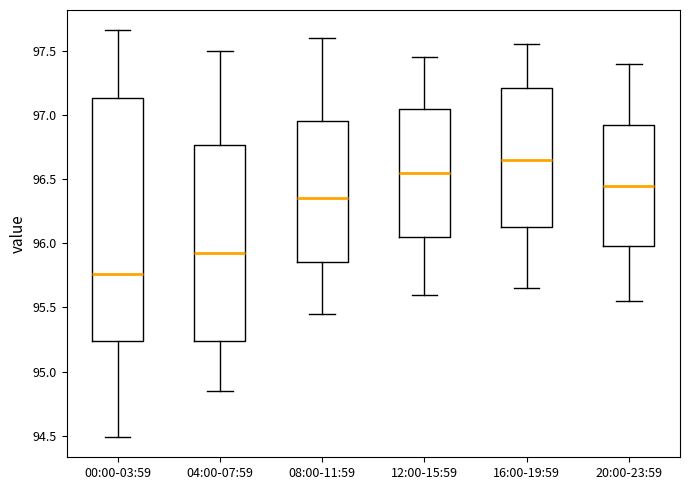

Where does the lower whisker of the box for 08:00-11:59 end on the y-axis? The values are not printed on the chart, so give them approximately, as read against the axis.

95.45